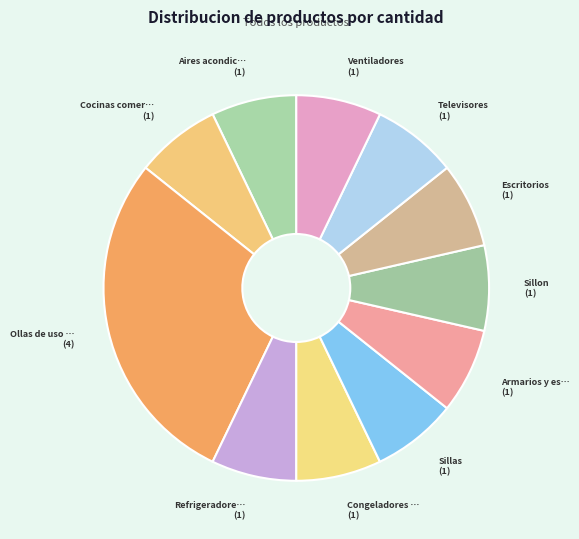

Count the number of slices in the pie.

11